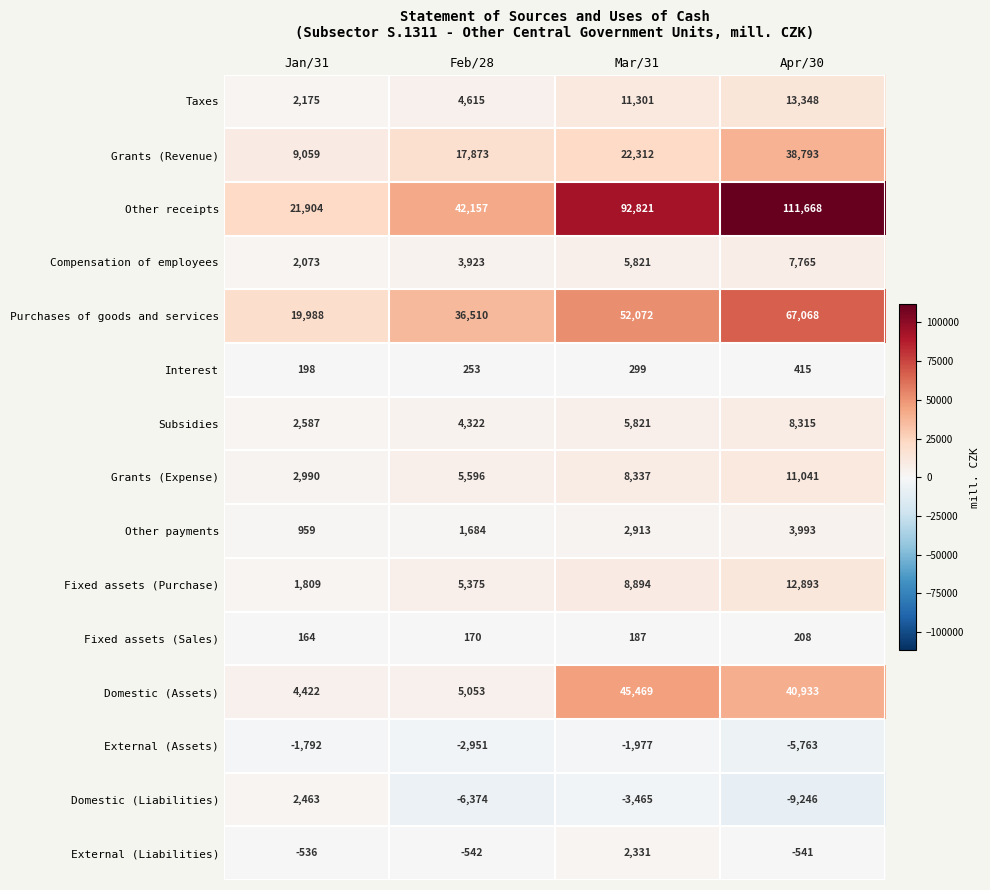

What is the sum of the Other receipts values at Feb/28 and Mar/31?

134978